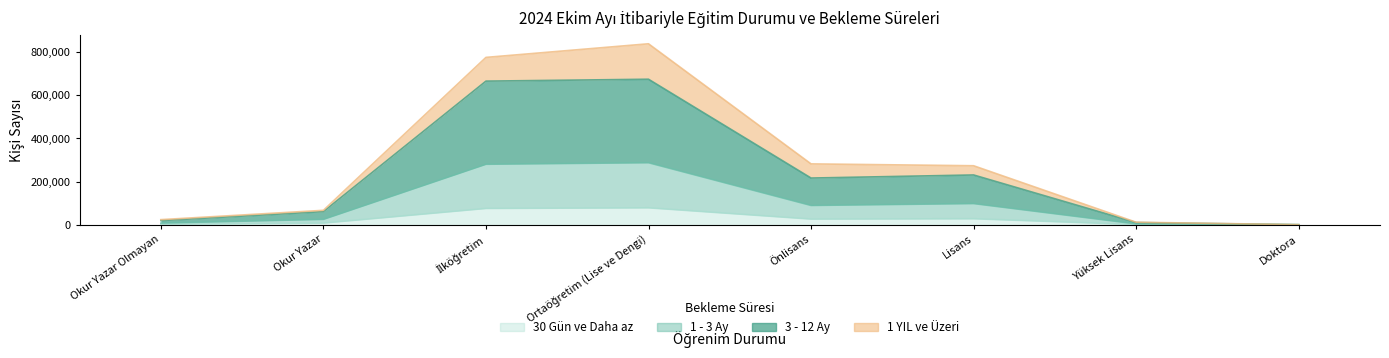

Which series has the widest spread of values?

3 - 12 Ay